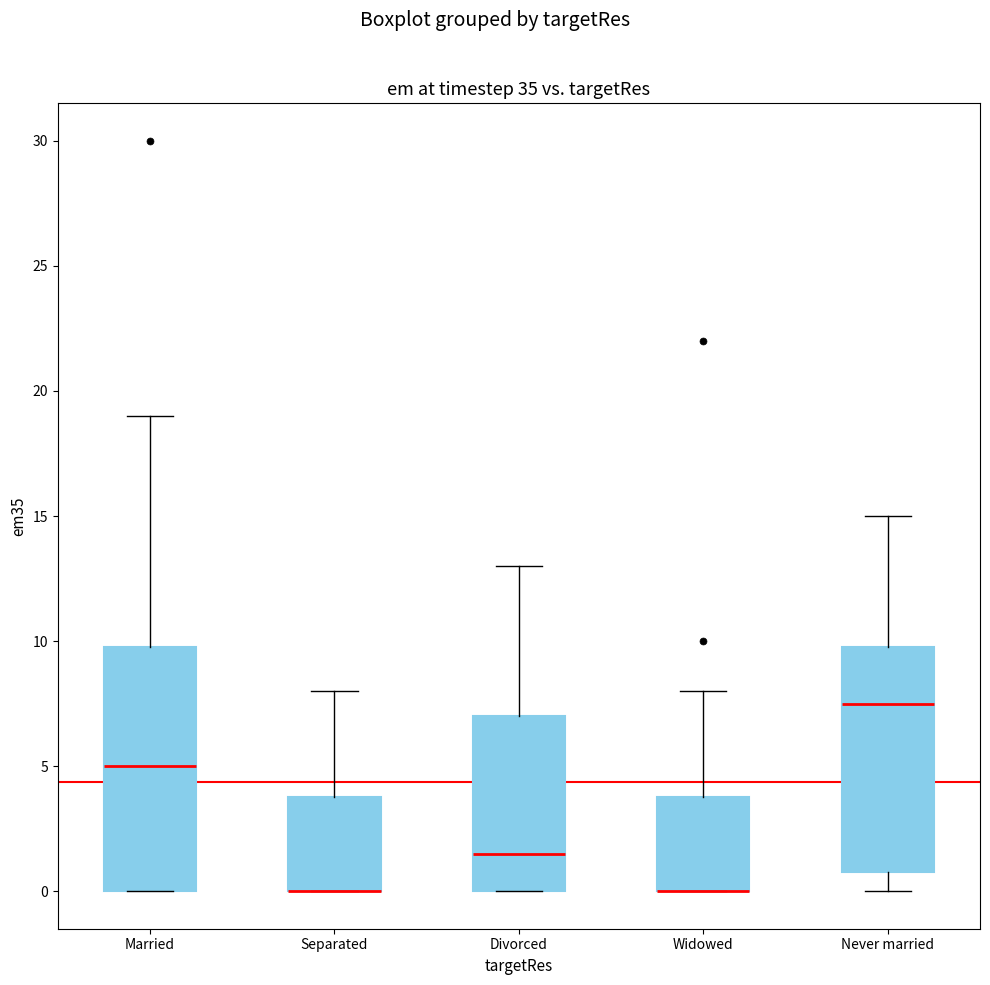

Reading left to right, read every box against the y-axis: the position of its median line, the range the box covers, and the ends of its whiskers. The values are not printed on the chart, so give them approximately, as read against the axis.

Married: median 5.0, box 0.0 to 10.0, whiskers 0.0 to 19.0
Separated: median 0.0 (drawn on the box's lower edge), box 0.0 to 4.0, whiskers 0.0 to 8.0
Divorced: median 1.5, box 0.0 to 7.0, whiskers 0.0 to 13.0
Widowed: median 0.0 (drawn on the box's lower edge), box 0.0 to 4.0, whiskers 0.0 to 8.0
Never married: median 7.5, box 1.0 to 10.0, whiskers 0.0 to 15.0